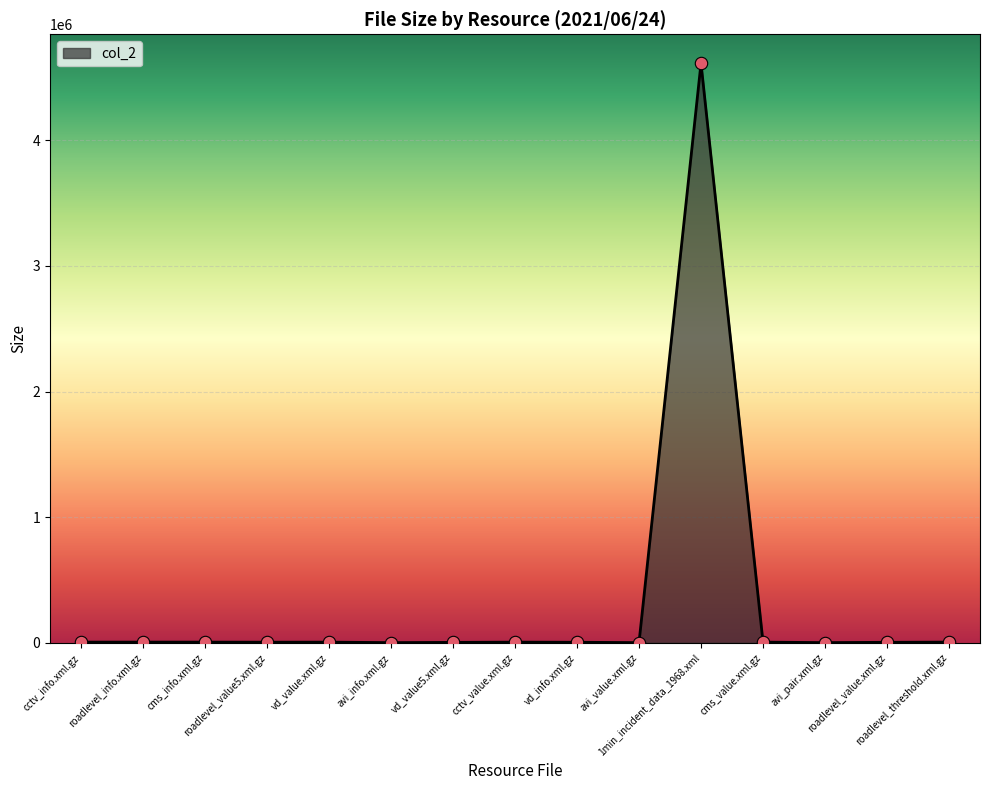

What is the change in value from cctv_info.xml.gz to cctv_value.xml.gz?

-129